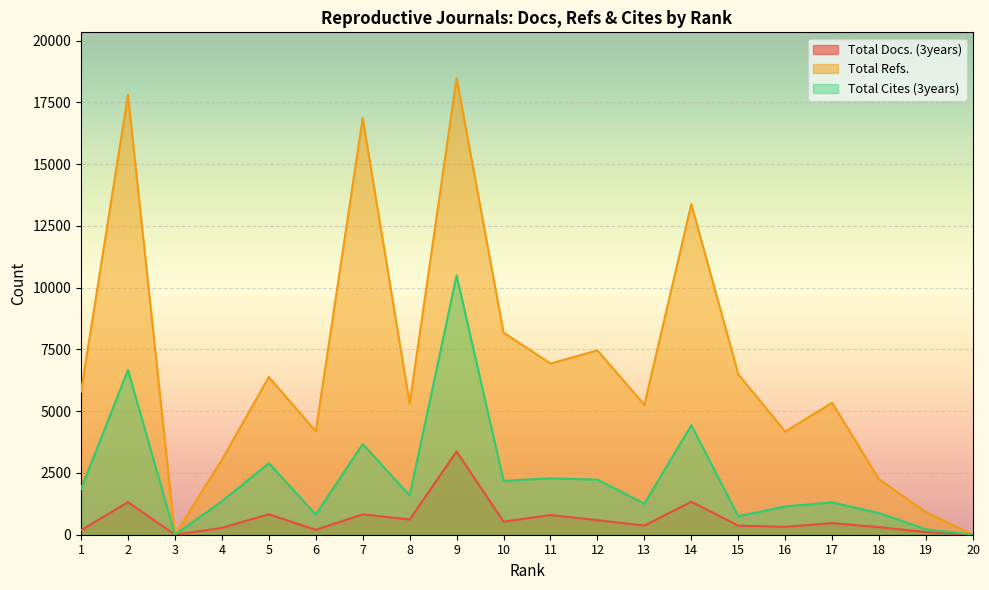

Reading left to right, what are all the values shown in this chart?

Total Docs. (3years): 1=178	2=1319	3=1	4=275	5=828	6=198	7=824	8=614	9=3371	10=528	11=797	12=589	13=373	14=1335	15=367	16=321	17=469	18=306	19=104	20=0
Total Refs.: 1=5799	2=17805	3=0	4=3032	5=6386	6=4186	7=16872	8=5303	9=18490	10=8186	11=6931	12=7464	13=5258	14=13386	15=6499	16=4176	17=5345	18=2242	19=911	20=0
Total Cites (3years): 1=1848	2=6670	3=4	4=1351	5=2895	6=818	7=3672	8=1586	9=10498	10=2184	11=2283	12=2228	13=1257	14=4436	15=750	16=1145	17=1307	18=875	19=218	20=0